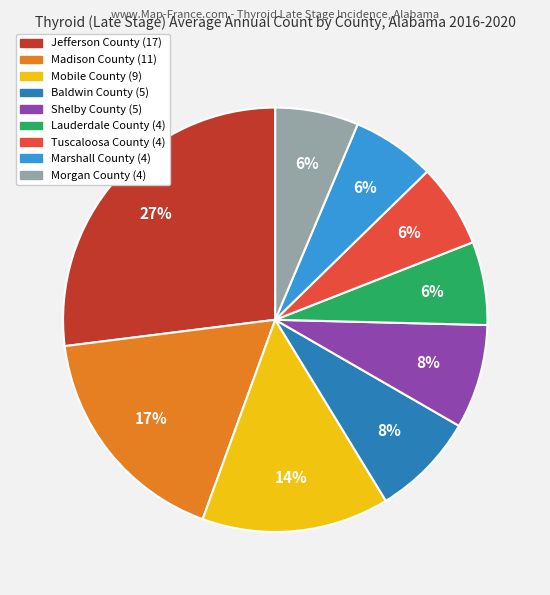

Approximately how many times larger is the value at Mobile County compared to Baldwin County?

1.8